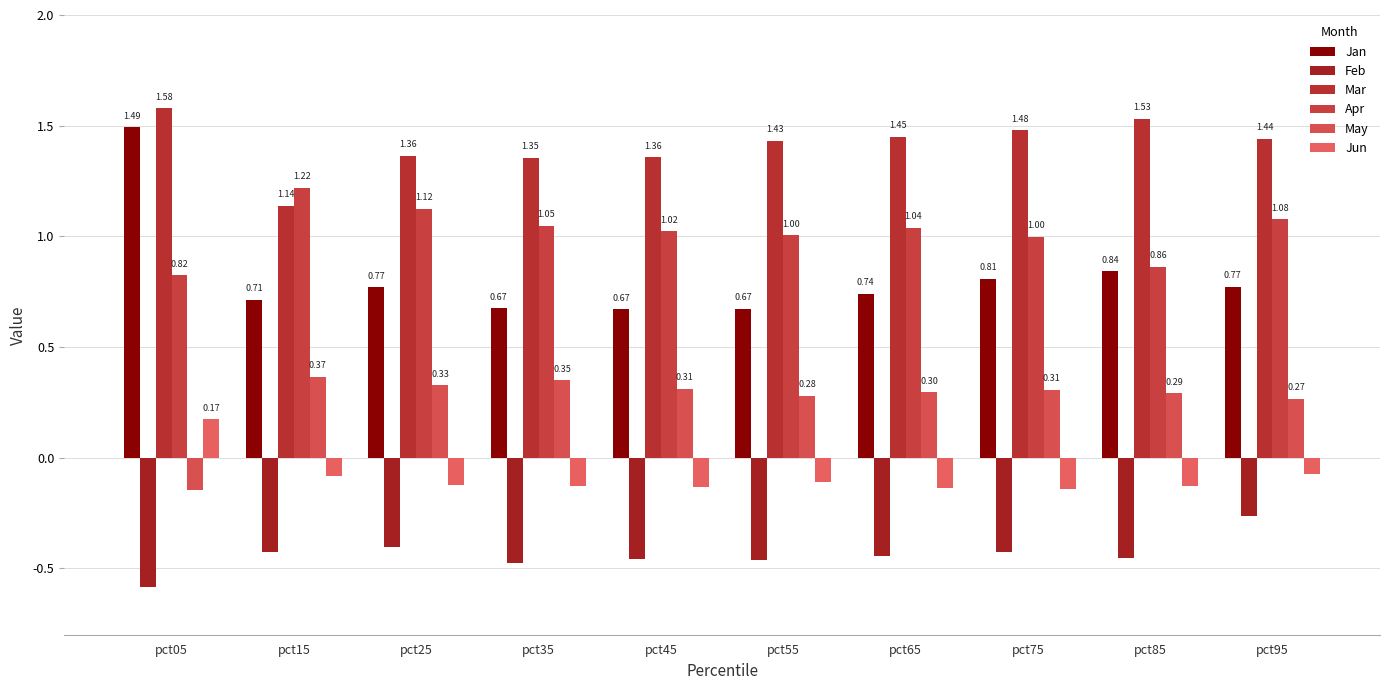

What is the difference between the second highest and minimum values in the Jan series?

0.2